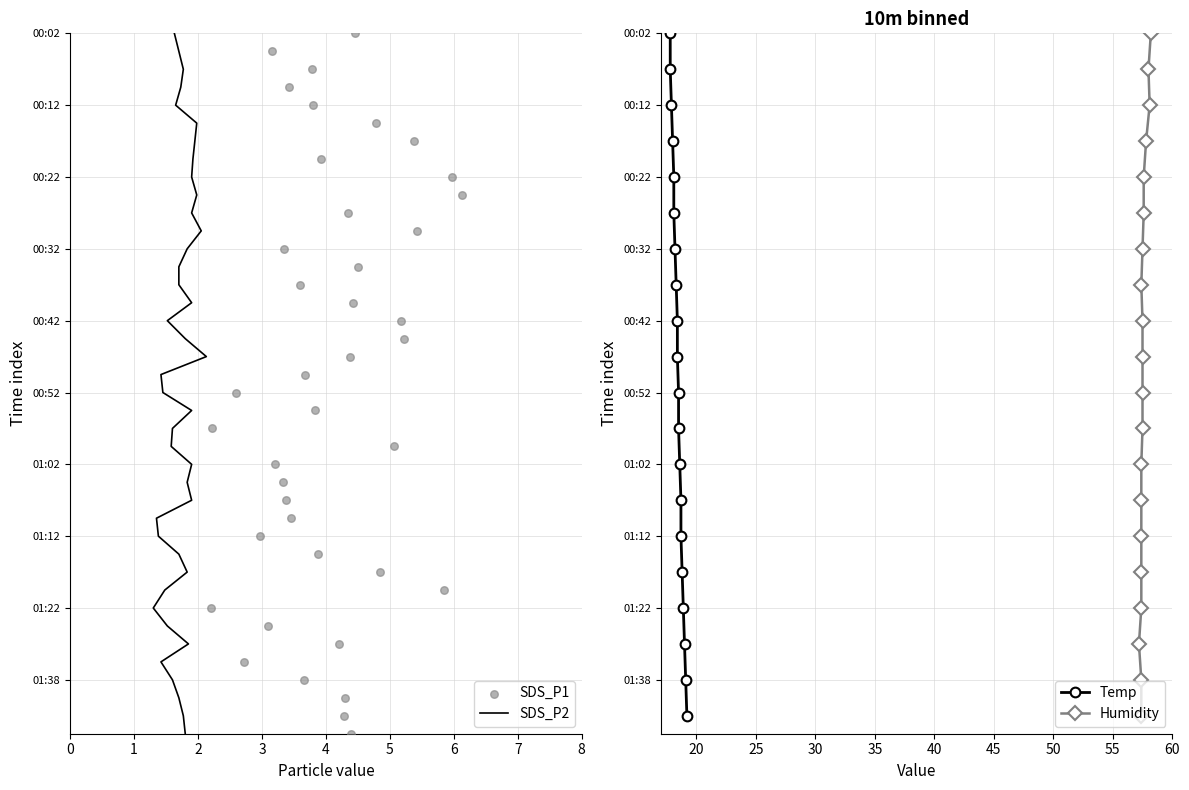

At how many categories does at least one series exceed 26?

40